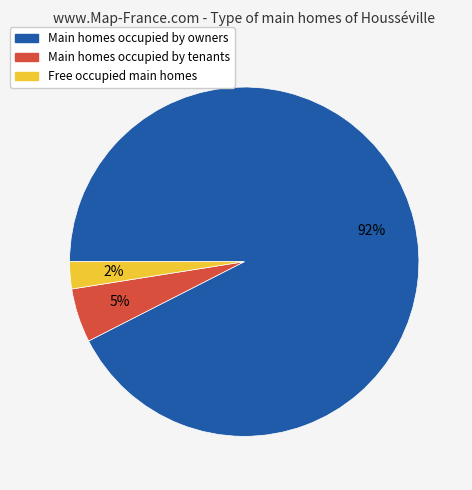

To the nearest percent, what is the average slice percentage?

33%